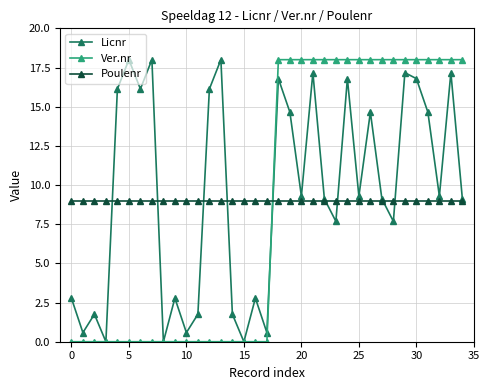

Which series ends up on top after the final intersection of Ver.nr and Poulenr?

Ver.nr